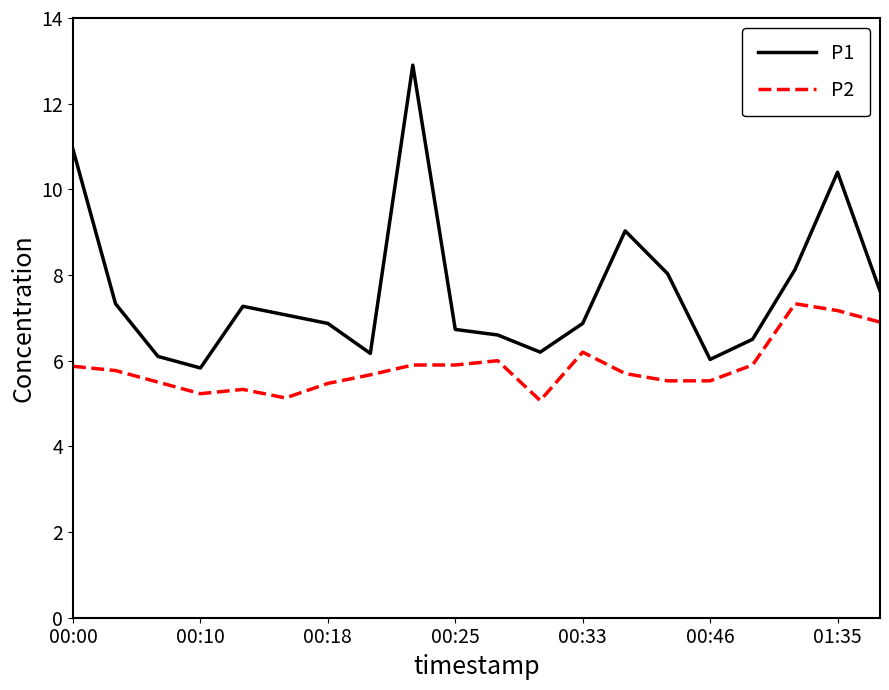

Reading left to right, list all the values displayed in this chart.

P1: 10.9	7.3	6.1	5.8	7.3	7.1	6.9	6.2	12.9	6.7	6.6	6.2	6.9	9.0	8.0	6.0	6.5	8.1	10.4	7.6
P2: 5.9	5.8	5.5	5.2	5.3	5.1	5.5	5.7	5.9	5.9	6.0	5.1	6.2	5.7	5.5	5.5	5.9	7.3	7.2	6.9